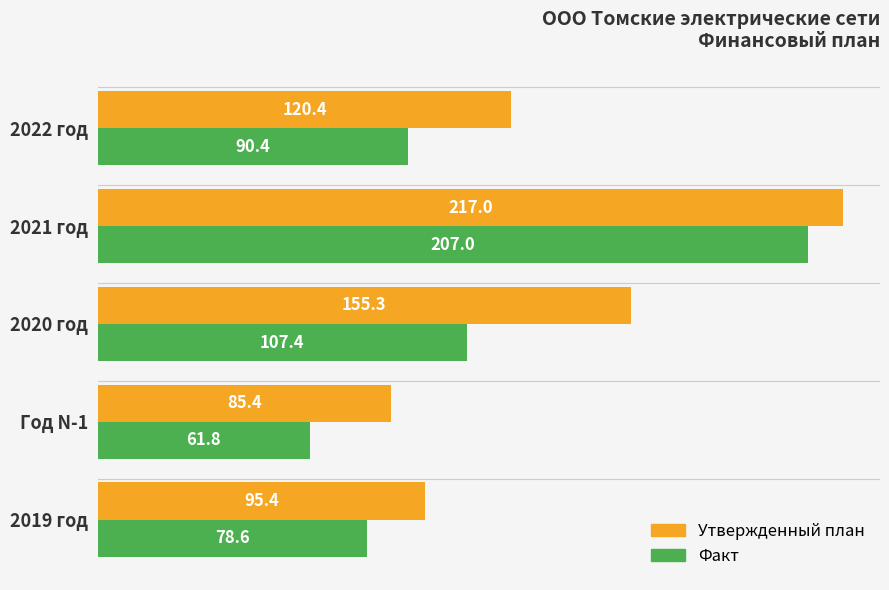

What is the minimum value for Утвержденный план?

85.4